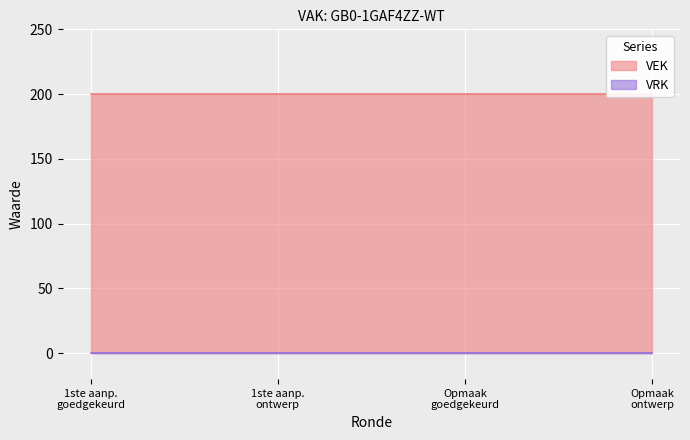

Which category has the highest value in the VRK series?

2023 1ste aanpassing – goedgekeurd